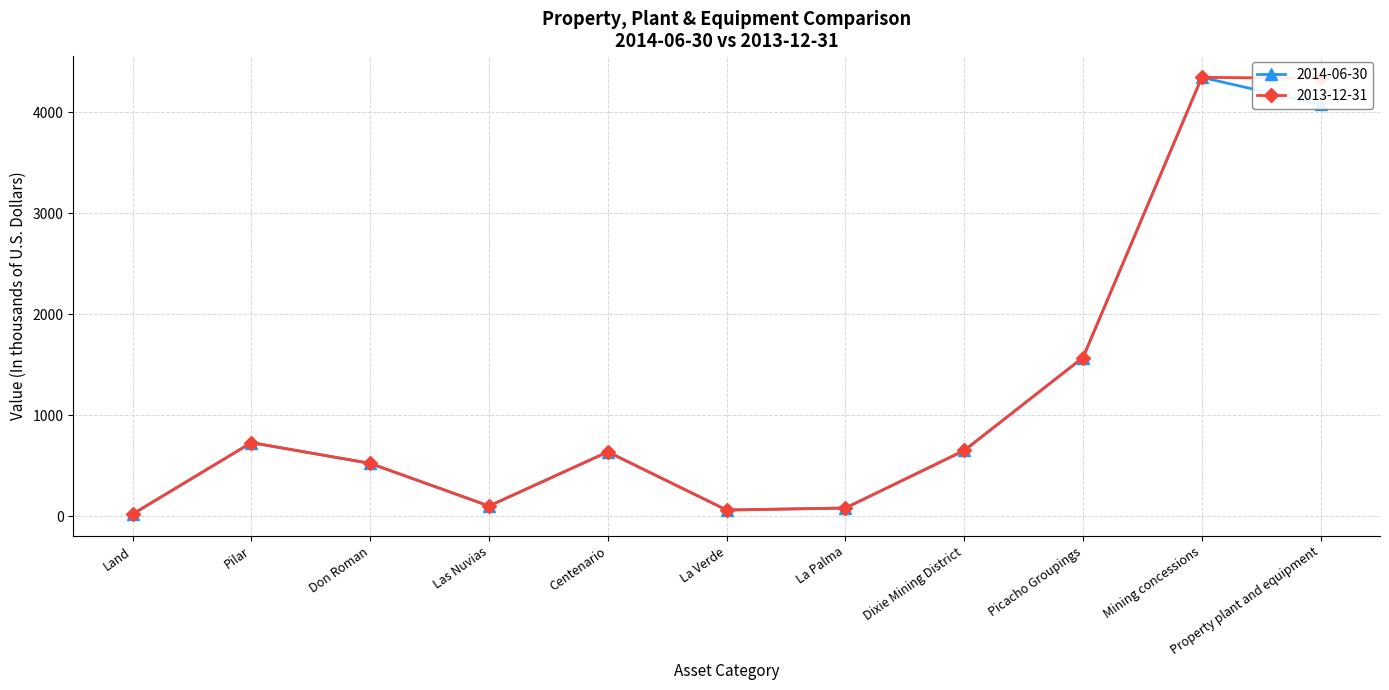

Which category has the highest value in the 2014-06-30 series?

Mining concessions